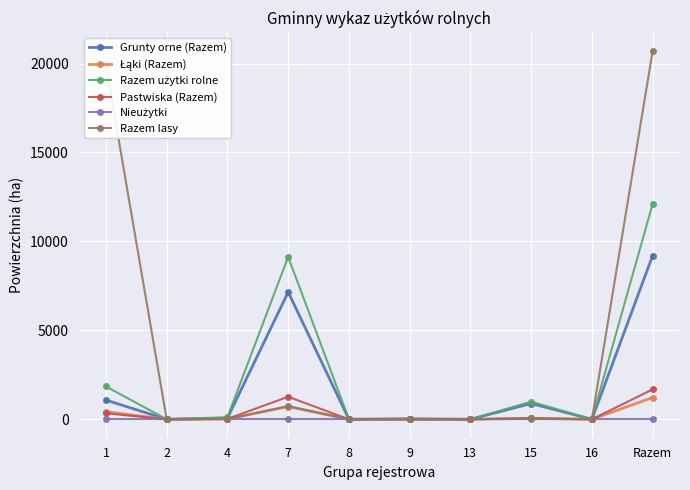

Which series has the largest range (max minus min)?

Razem lasy